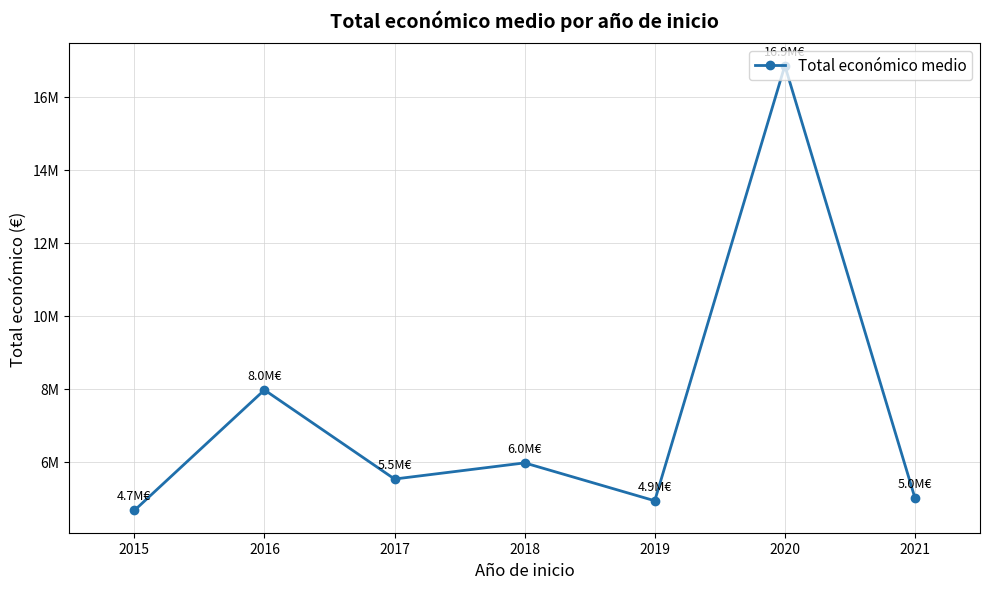

Which category has the lowest value across all series?

2015